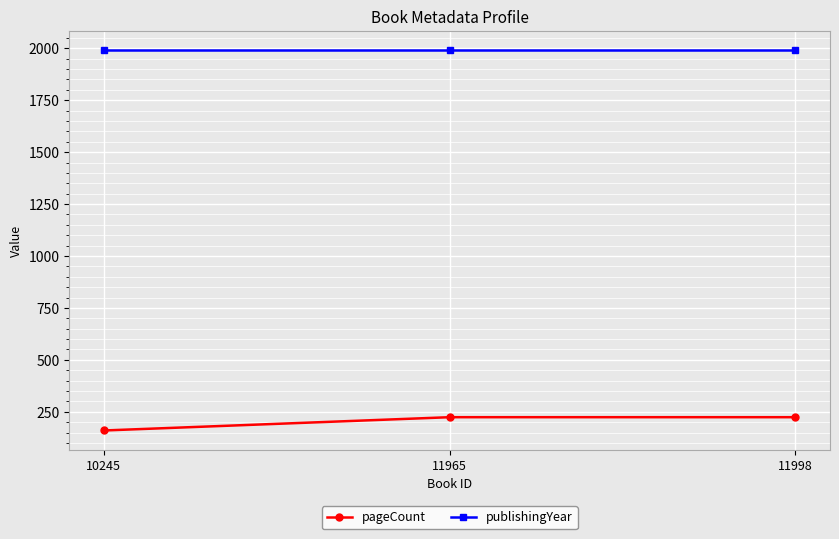

Which series changed the most between 10245 and 11965?

pageCount